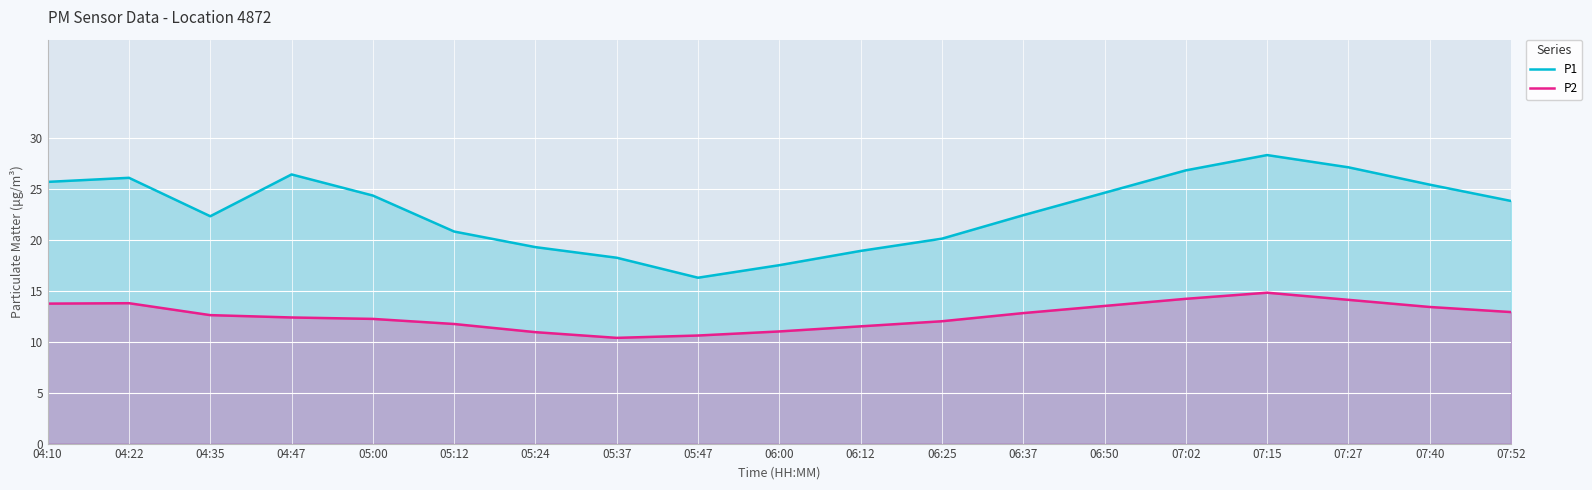

Reading right to left, transcribe all the data shown in this chart.

P1: 07:52=23.8	07:40=25.4	07:27=27.1	07:15=28.3	07:02=26.8	06:50=24.6	06:37=22.4	06:25=20.1	06:12=18.9	06:00=17.5	05:47=16.3	05:37=18.2	05:24=19.3	05:12=20.8	05:00=24.3	04:47=26.4	04:35=22.3	04:22=26.1	04:10=25.7
P2: 07:52=12.9	07:40=13.4	07:27=14.1	07:15=14.8	07:02=14.2	06:50=13.5	06:37=12.8	06:25=12.0	06:12=11.5	06:00=11.0	05:47=10.6	05:37=10.4	05:24=10.9	05:12=11.7	05:00=12.2	04:47=12.4	04:35=12.6	04:22=13.8	04:10=13.7